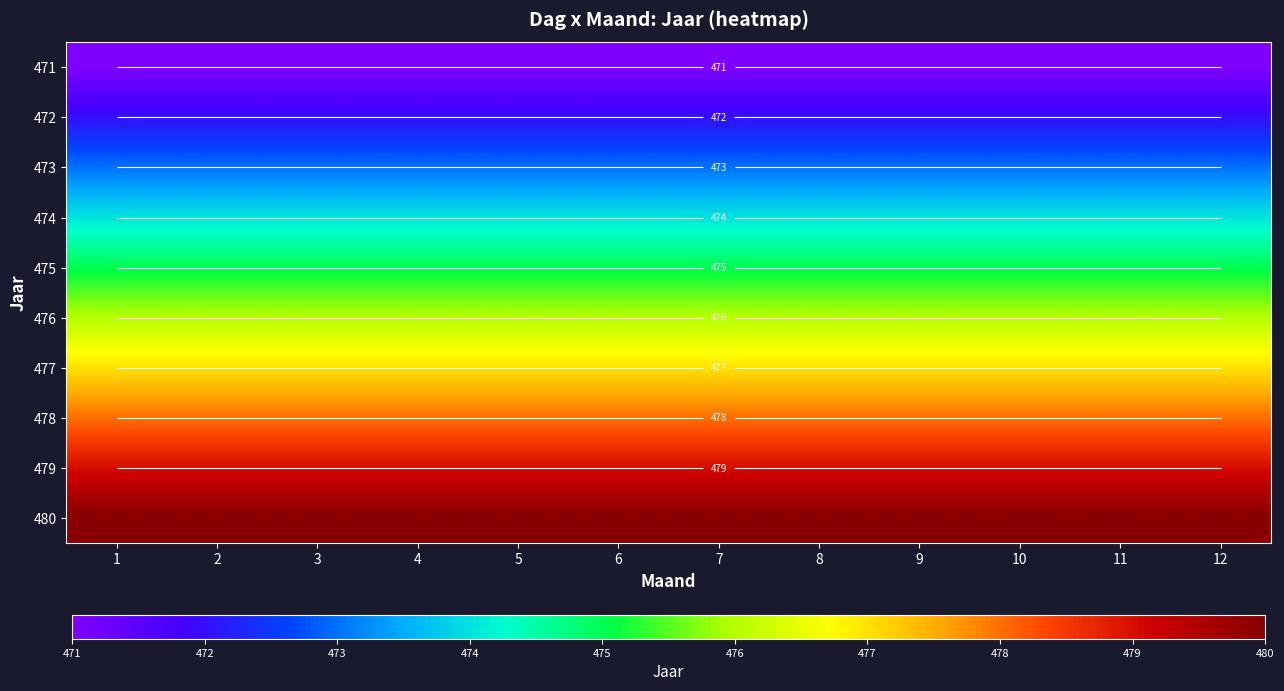

Which category has the highest value across all series?

1